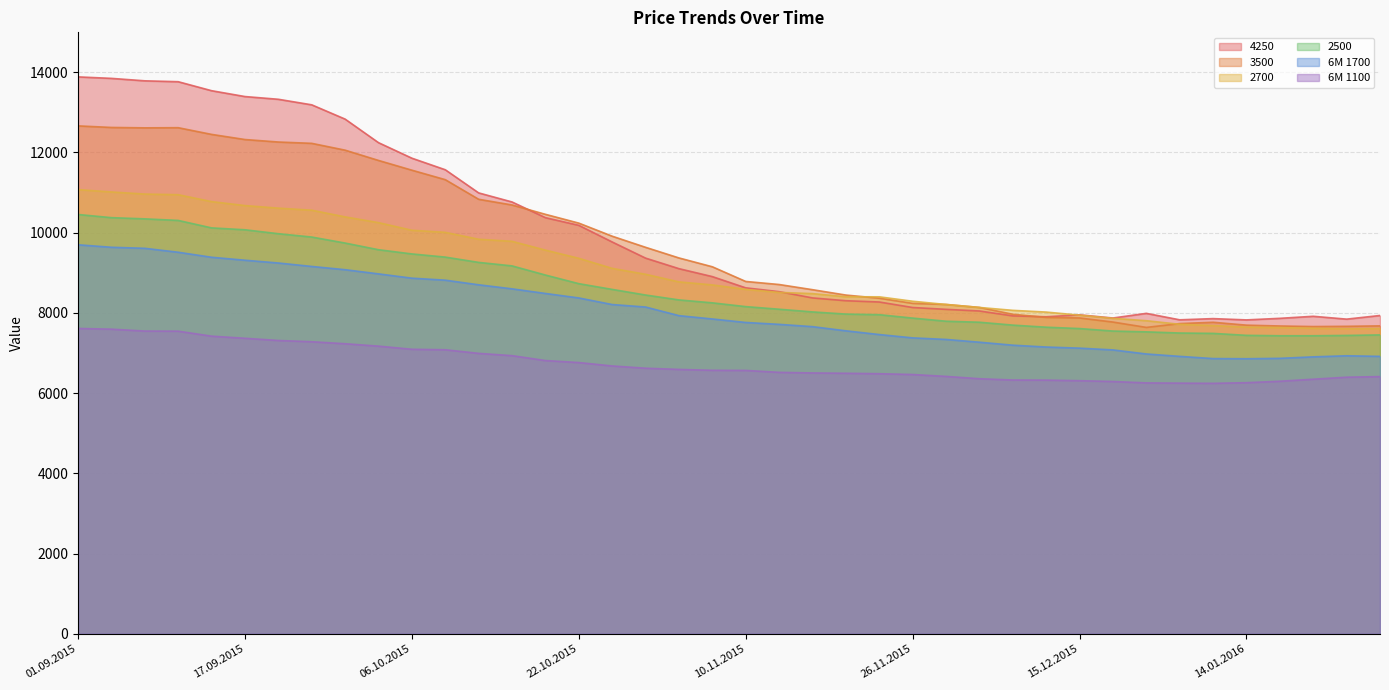

True or false: 6M 1700 and 6M 1100 intersect in this chart.

False